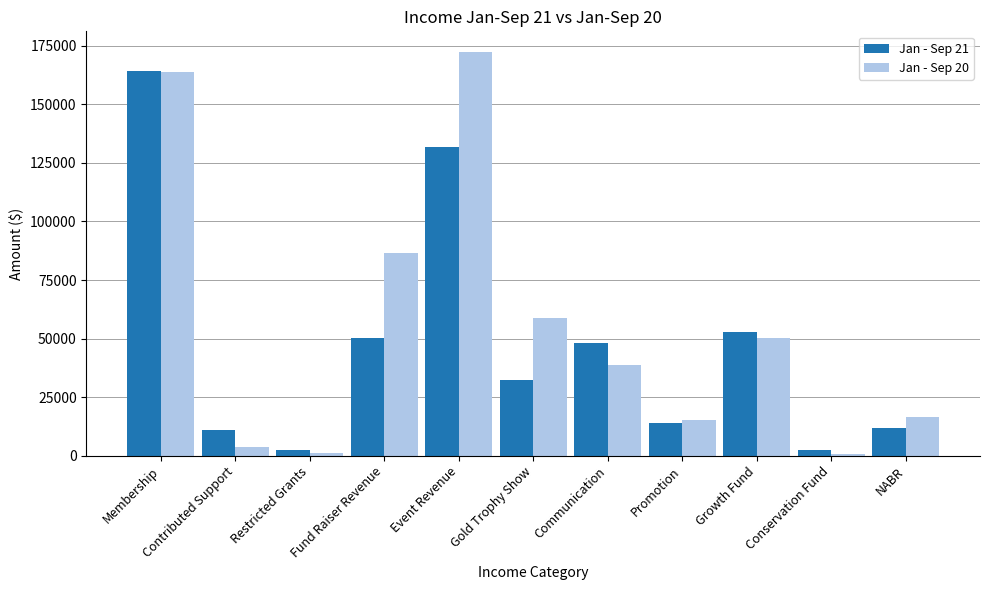

How many bars are there in total?

22